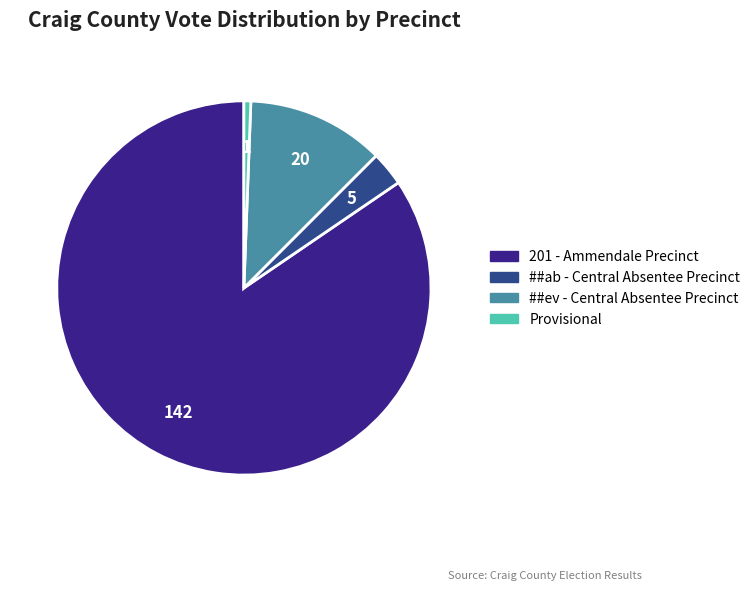

How many segments does this pie chart have?

4